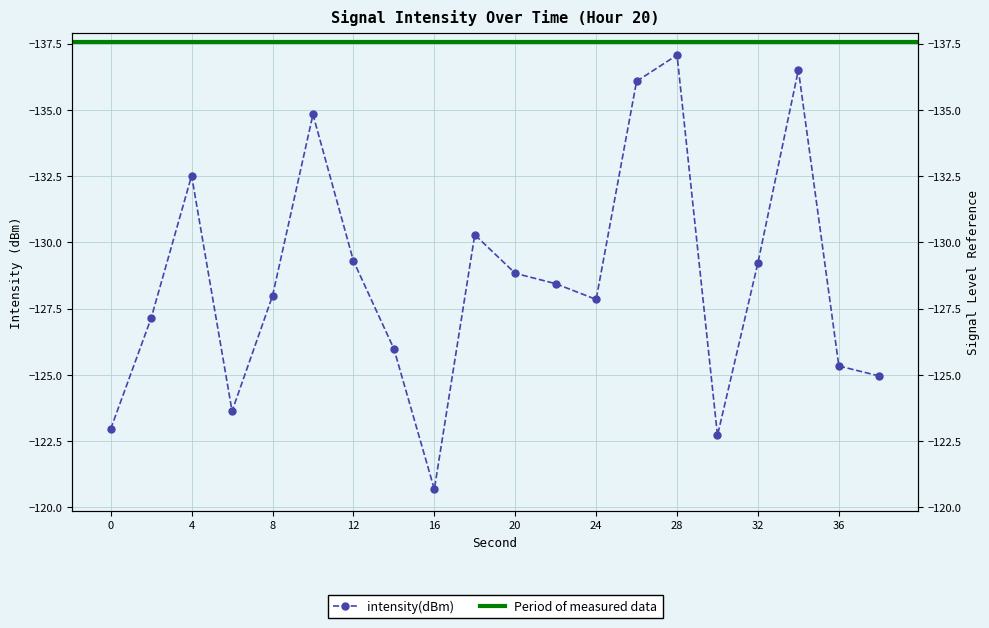

Reading left to right, what are all the values shown in this chart?

0=-123.0	2=-127.1	4=-132.5	6=-123.6	8=-128.0	10=-134.8	12=-129.3	14=-126.0	16=-120.7	18=-130.3	20=-128.8	22=-128.4	24=-127.8	26=-136.1	28=-137.1	30=-122.7	32=-129.2	34=-136.5	36=-125.3	38=-125.0